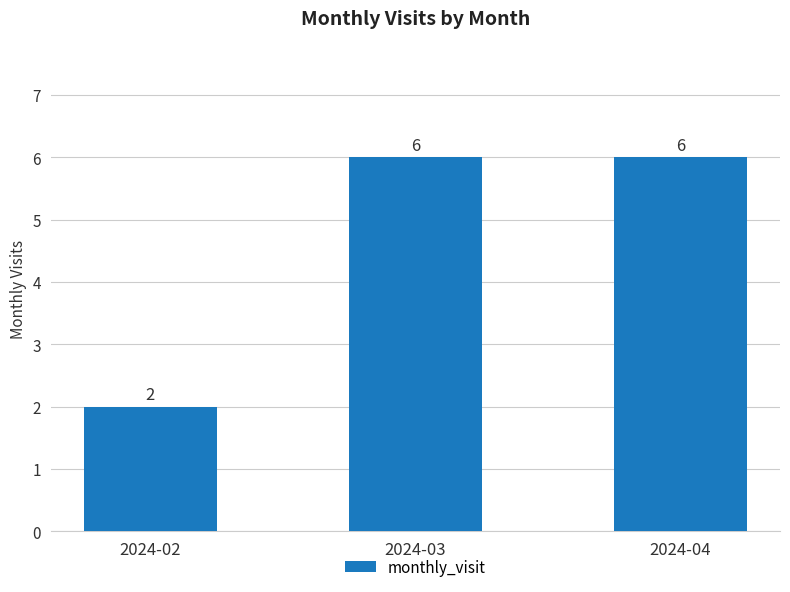

What is the difference between the maximum and minimum values?

4